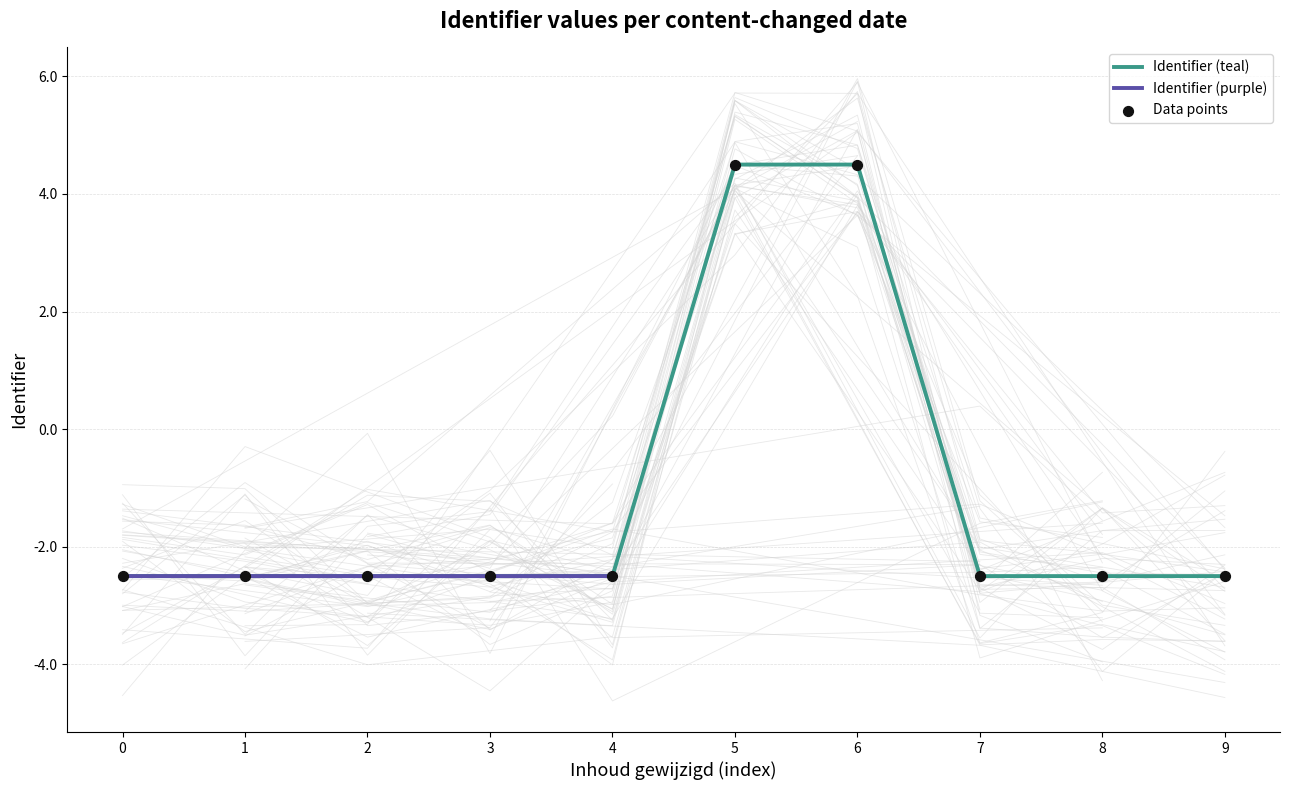

Is it true that Identifier (teal) equals -4.3 at 1?

False